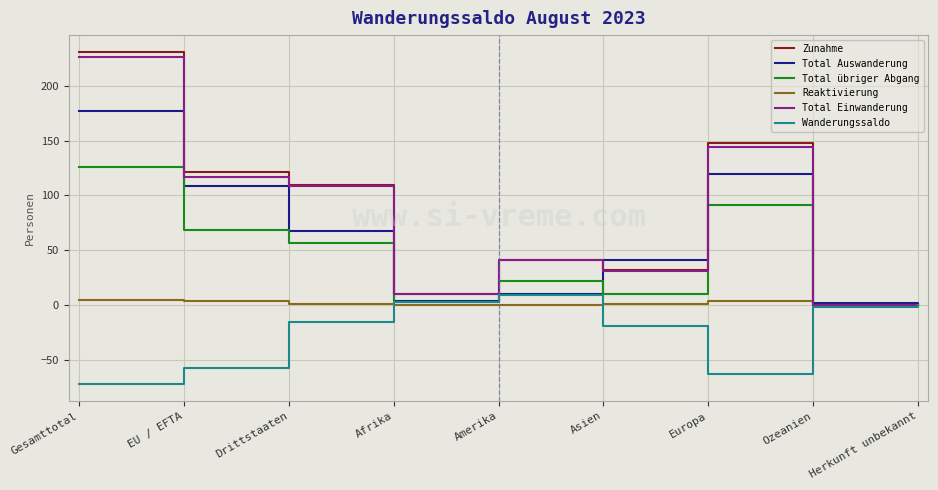

Where is the first local maximum for Wanderungssaldo?

Amerika